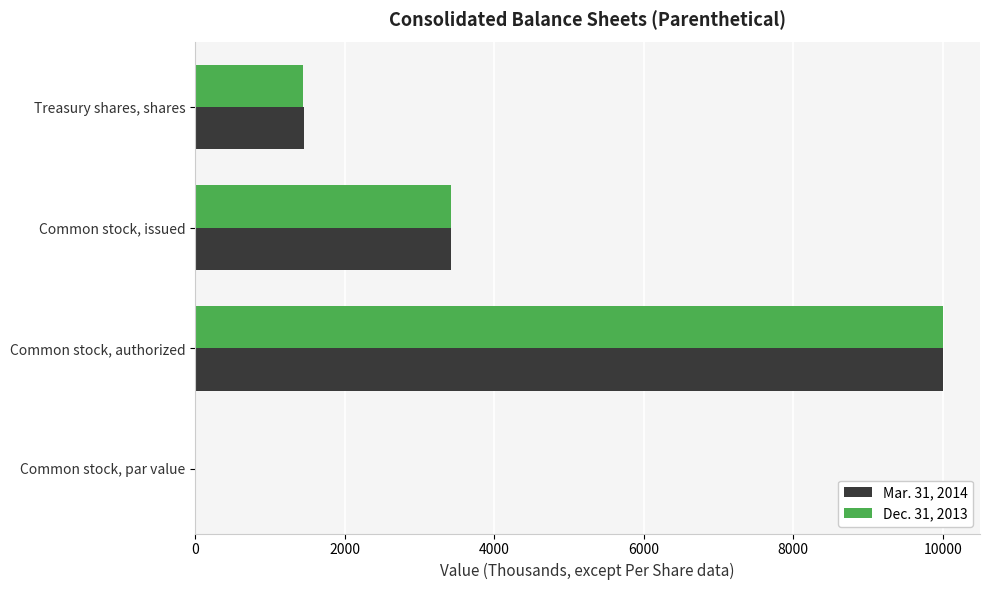

Is it true that Mar. 31, 2014 equals 1450.0 at Treasury shares, shares?

True